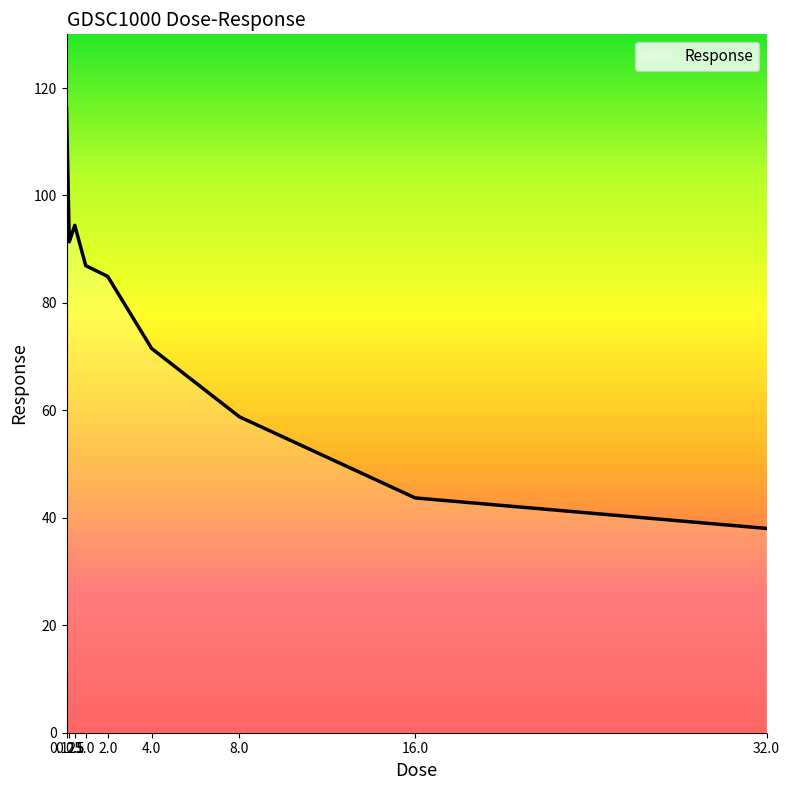

What is the maximum value shown in the chart?

116.4